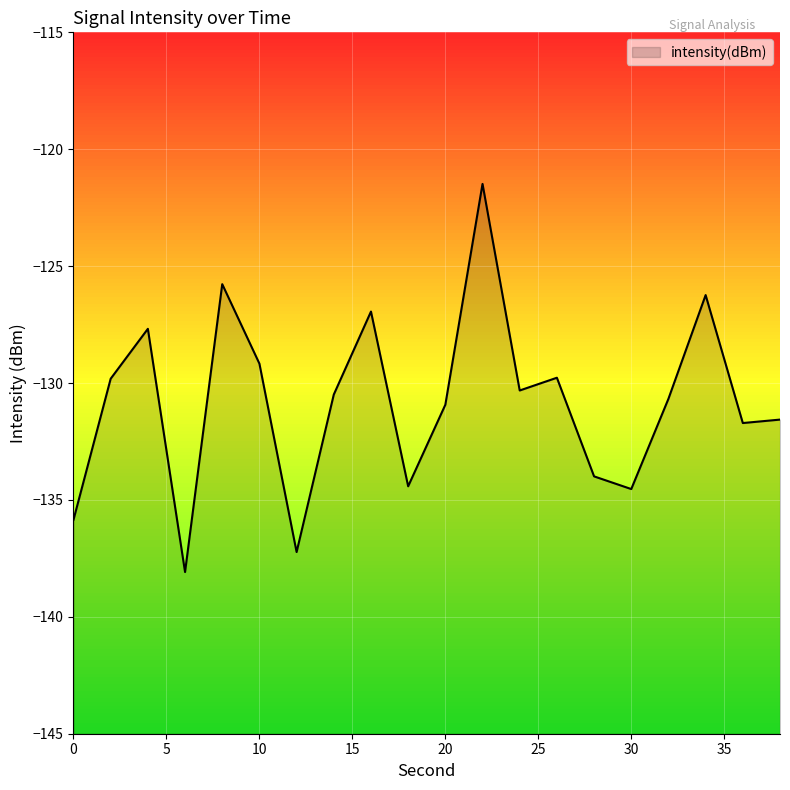

What is the difference between the maximum and second lowest values?

15.7